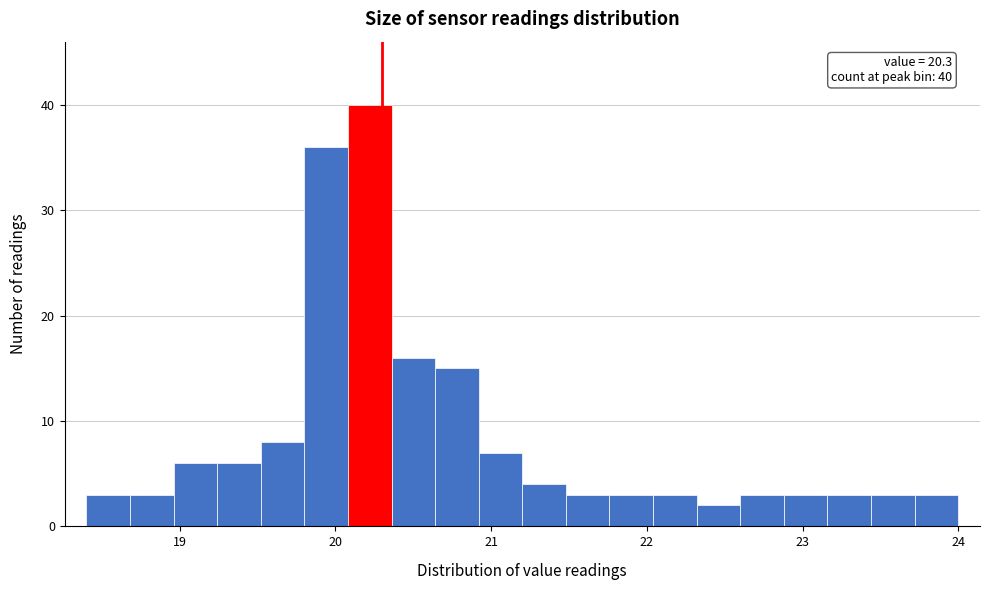

Read against the x-axis, roughly where is the centre of the tallest bar?

20.2